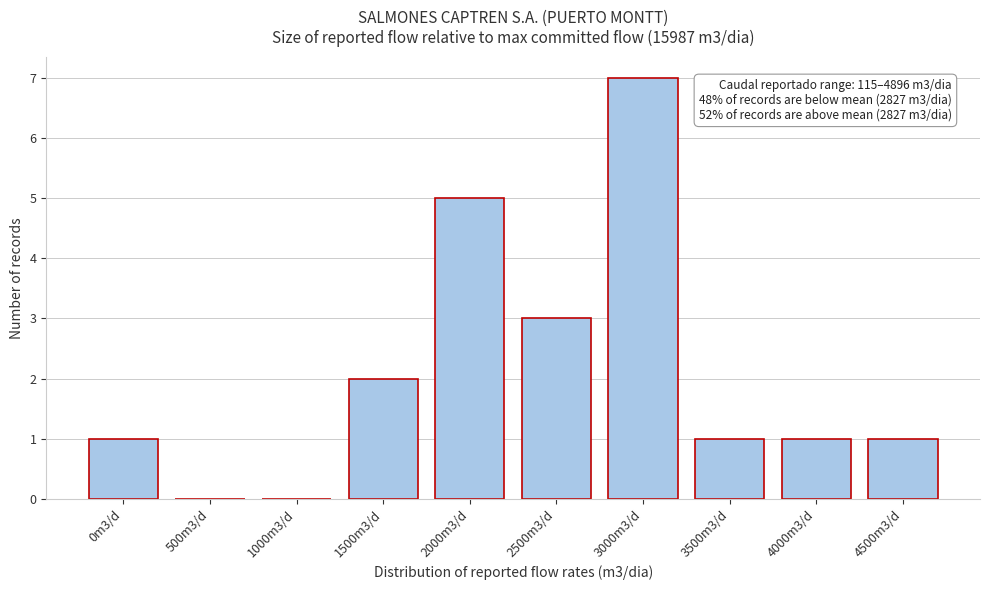

Reading left to right, what are all the values shown in this chart?

0m3/d=1	500m3/d=0	1000m3/d=0	1500m3/d=2	2000m3/d=5	2500m3/d=3	3000m3/d=7	3500m3/d=1	4000m3/d=1	4500m3/d=1